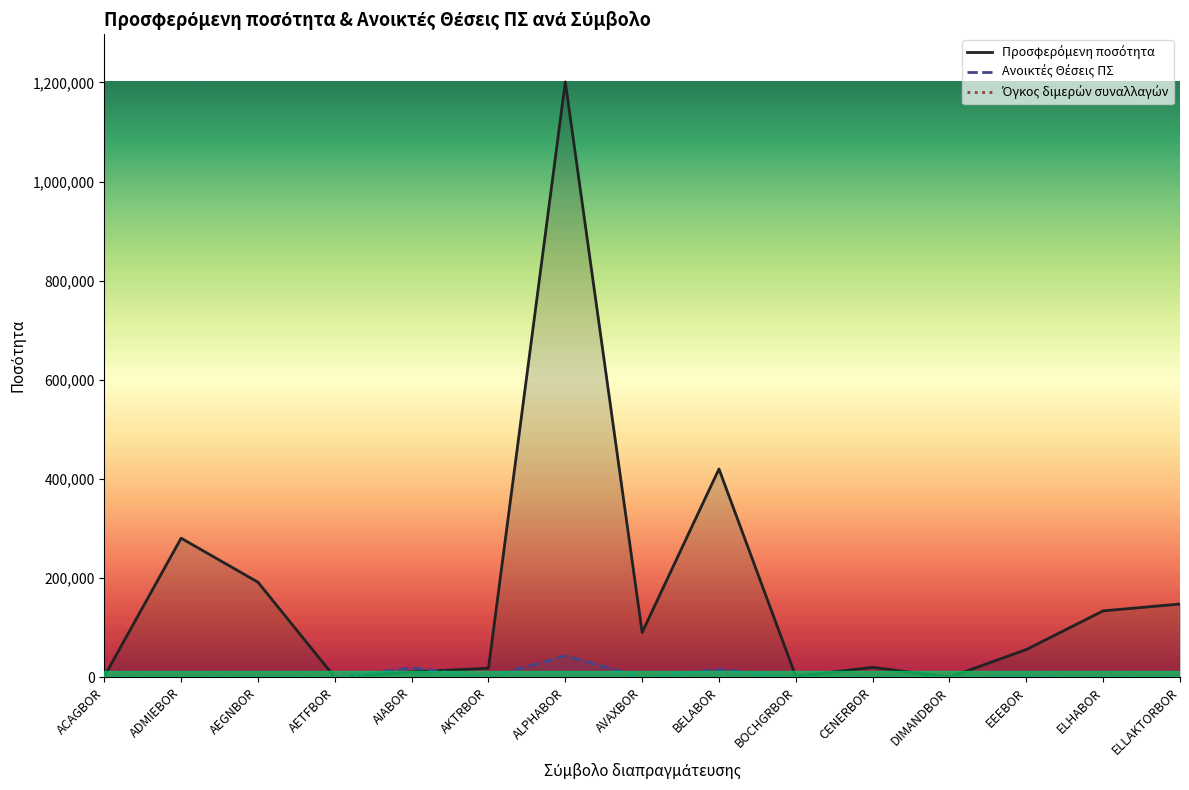

What is the label of the 9th point from the left?

BELABOR